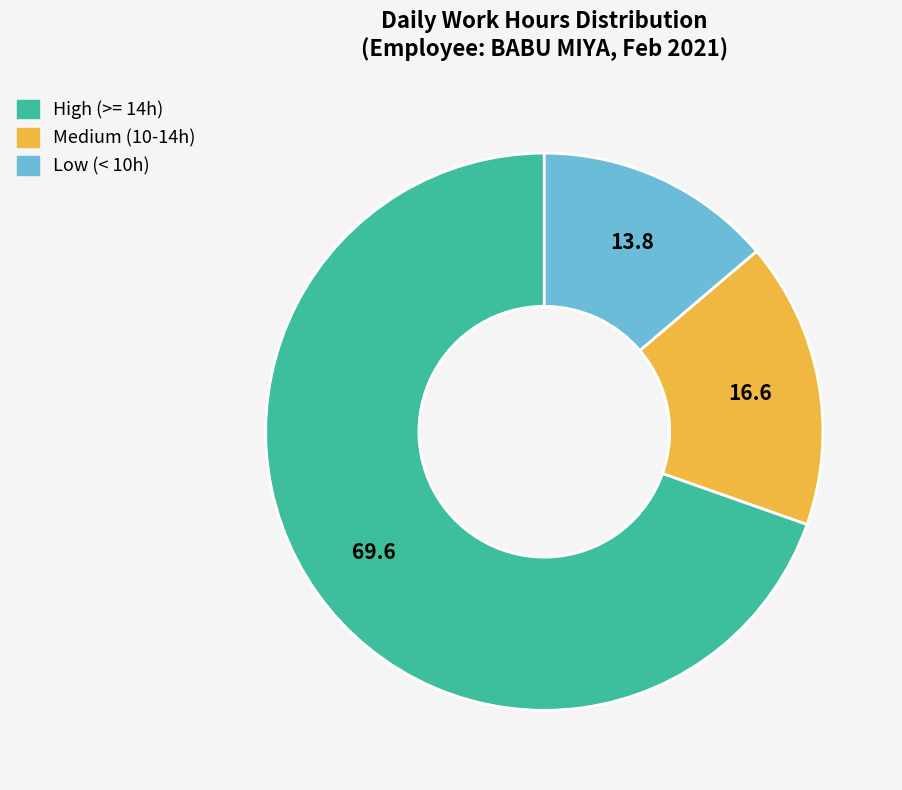

Is there a majority slice in this chart?

Yes